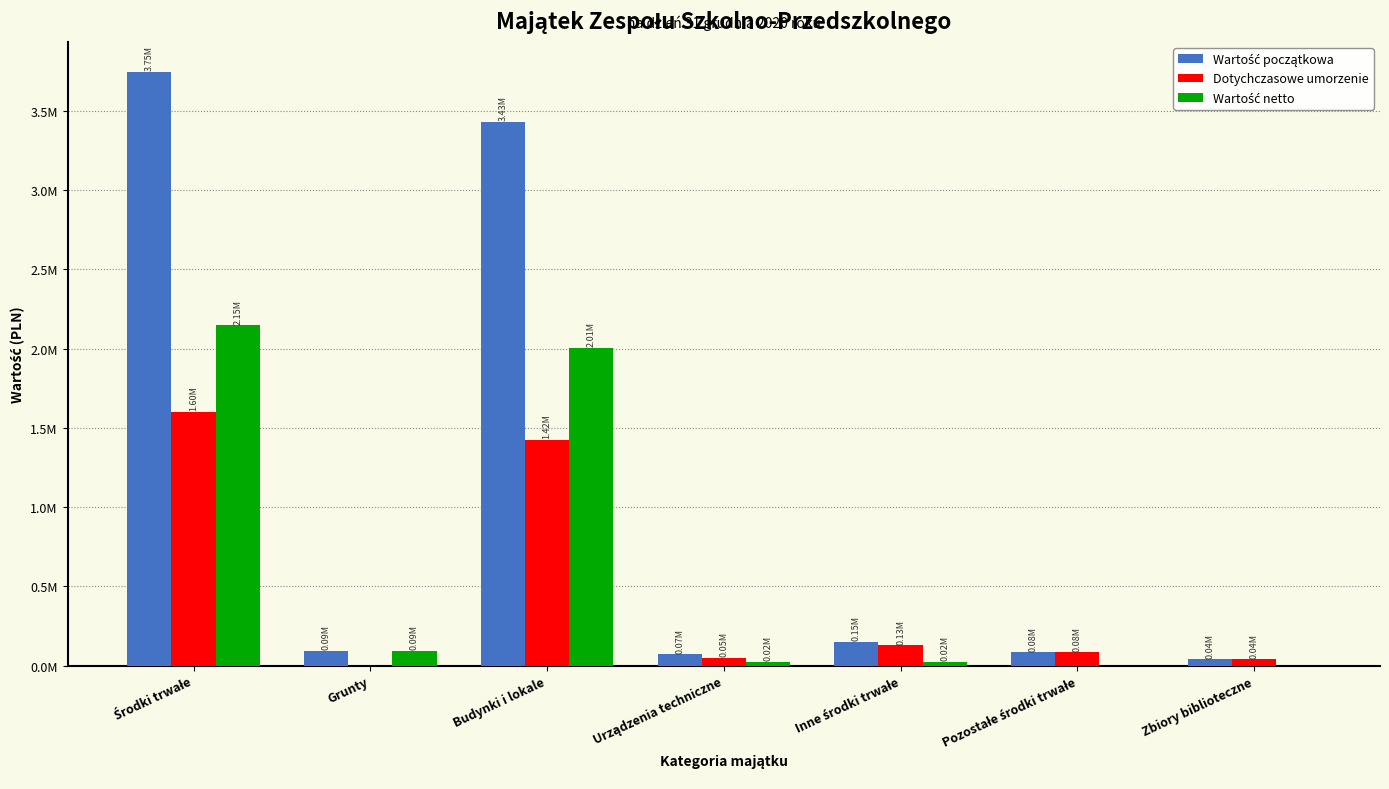

What is the maximum value for Wartość początkowa?

3746378.9